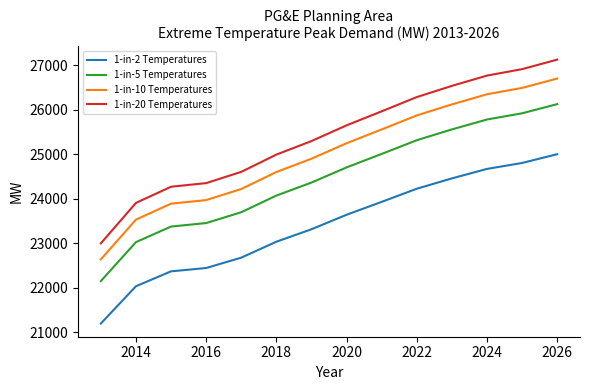

How many distinct data groups are displayed?

4